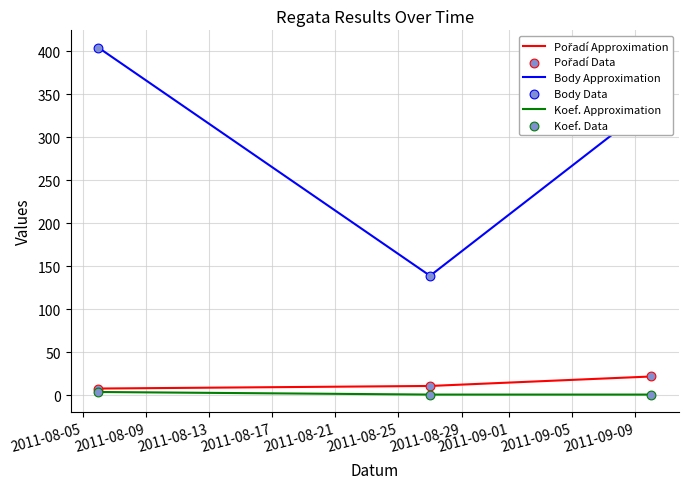

Which series has the largest total across all categories?

Body Approximation